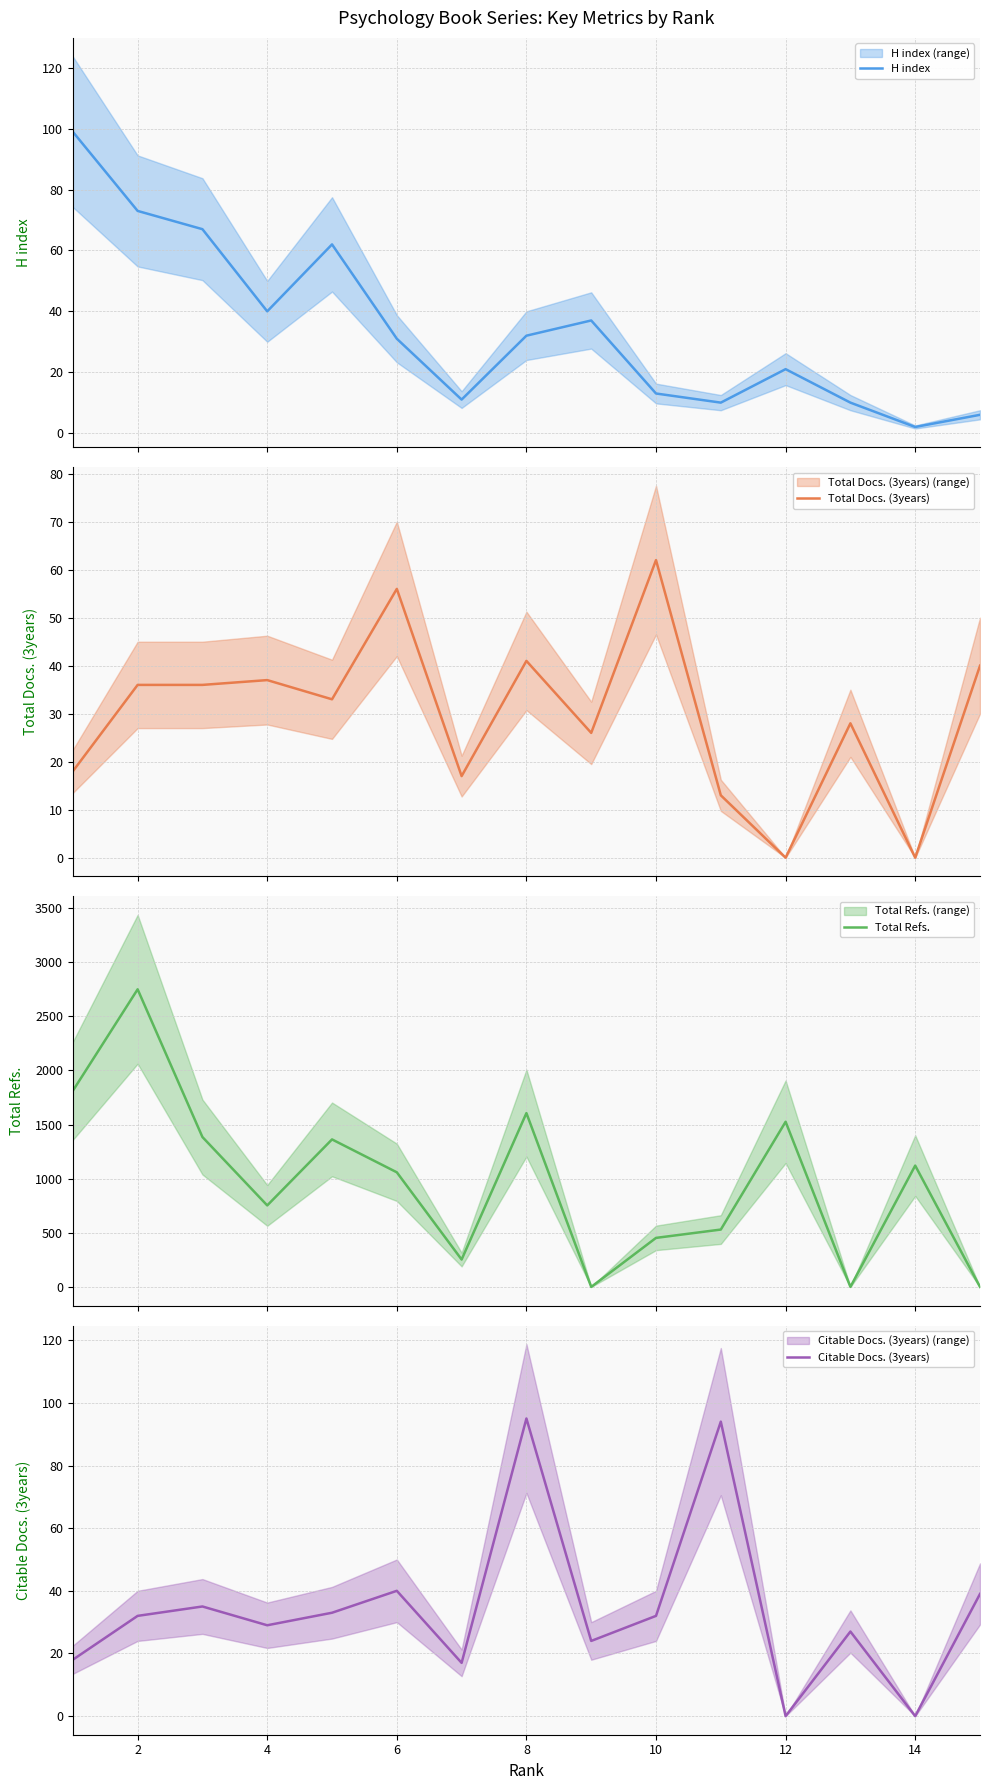

What is the highest value of the Total Docs. (3years) series?

62